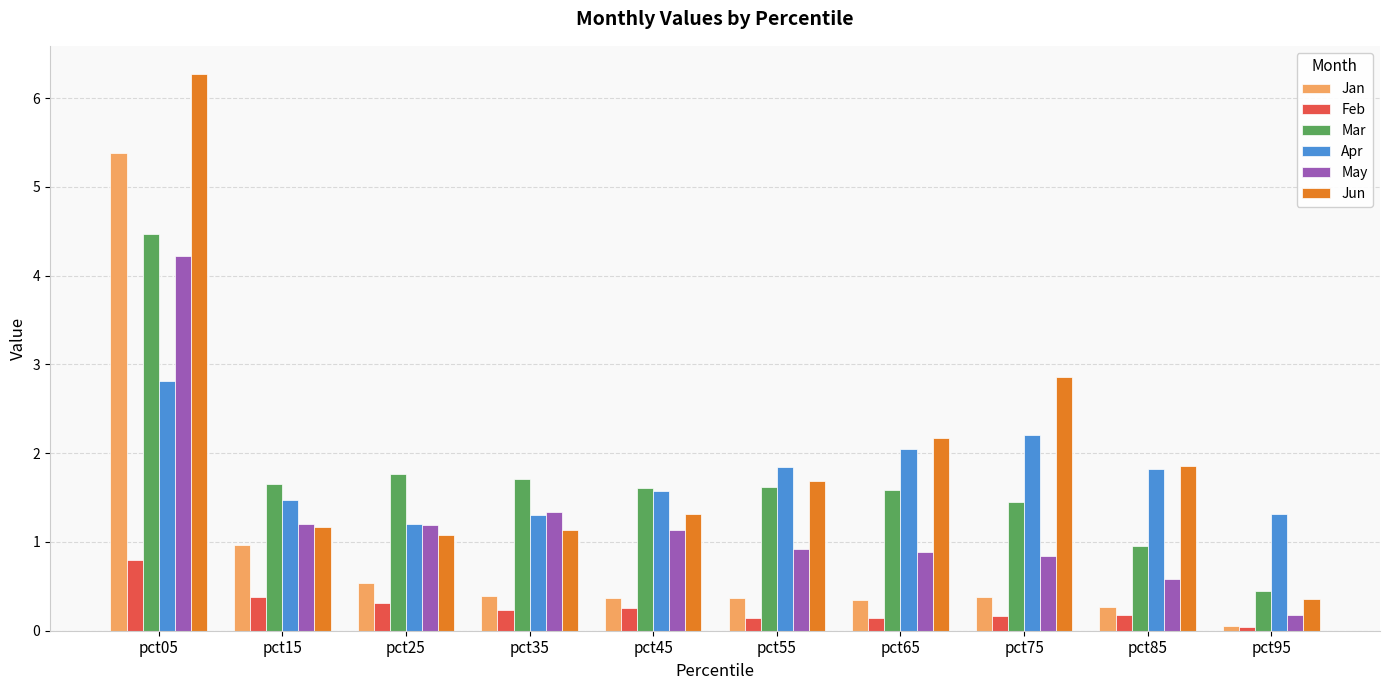

What is the value of the Feb bar at the 6th from the left?

0.1